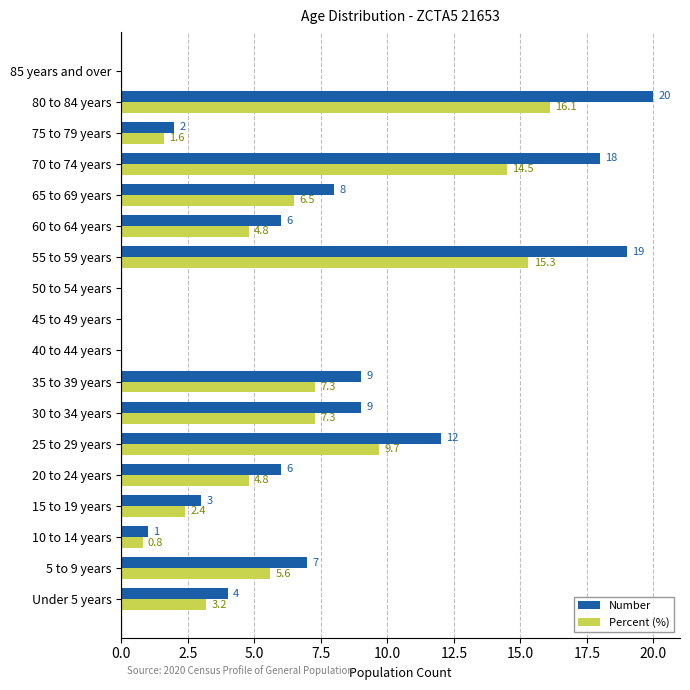

Which series has the largest total across all categories?

Number